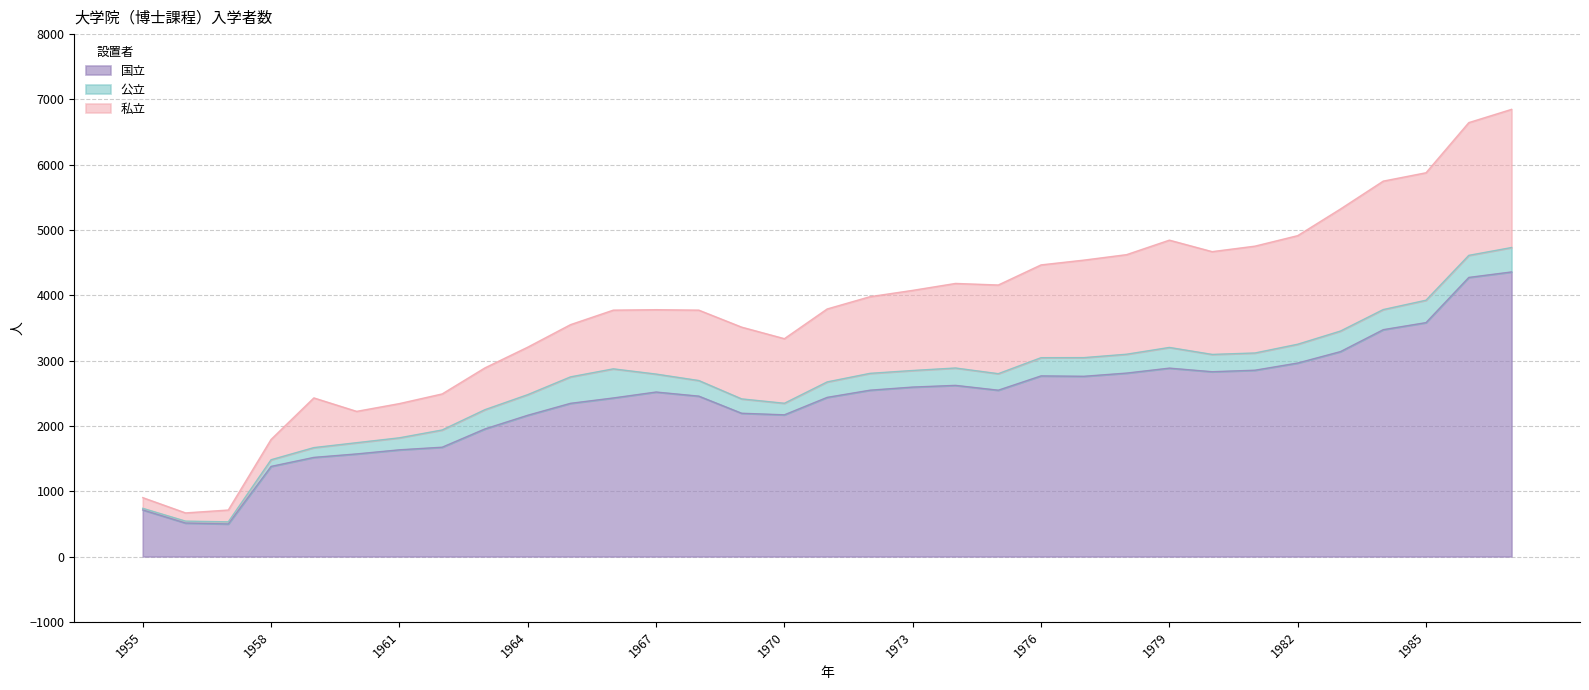

Count the number of categories in the chart.

33